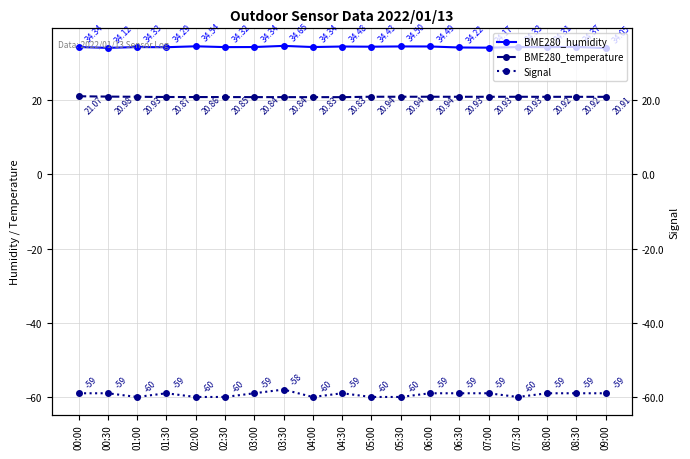

Rank the series by their maximum value, from lowest to highest.

Signal, BME280_temperature, BME280_humidity